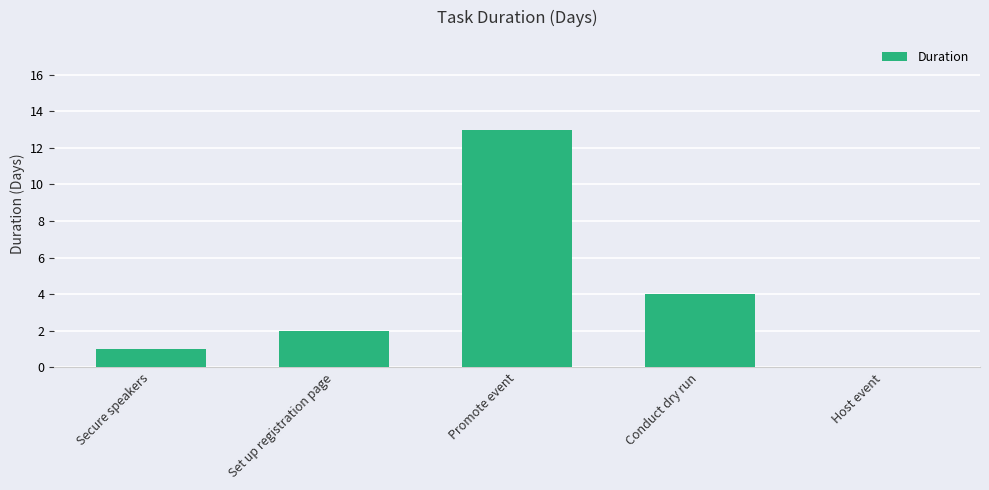

What is the ratio of the value at Secure speakers to the value at Set up registration page?

0.5